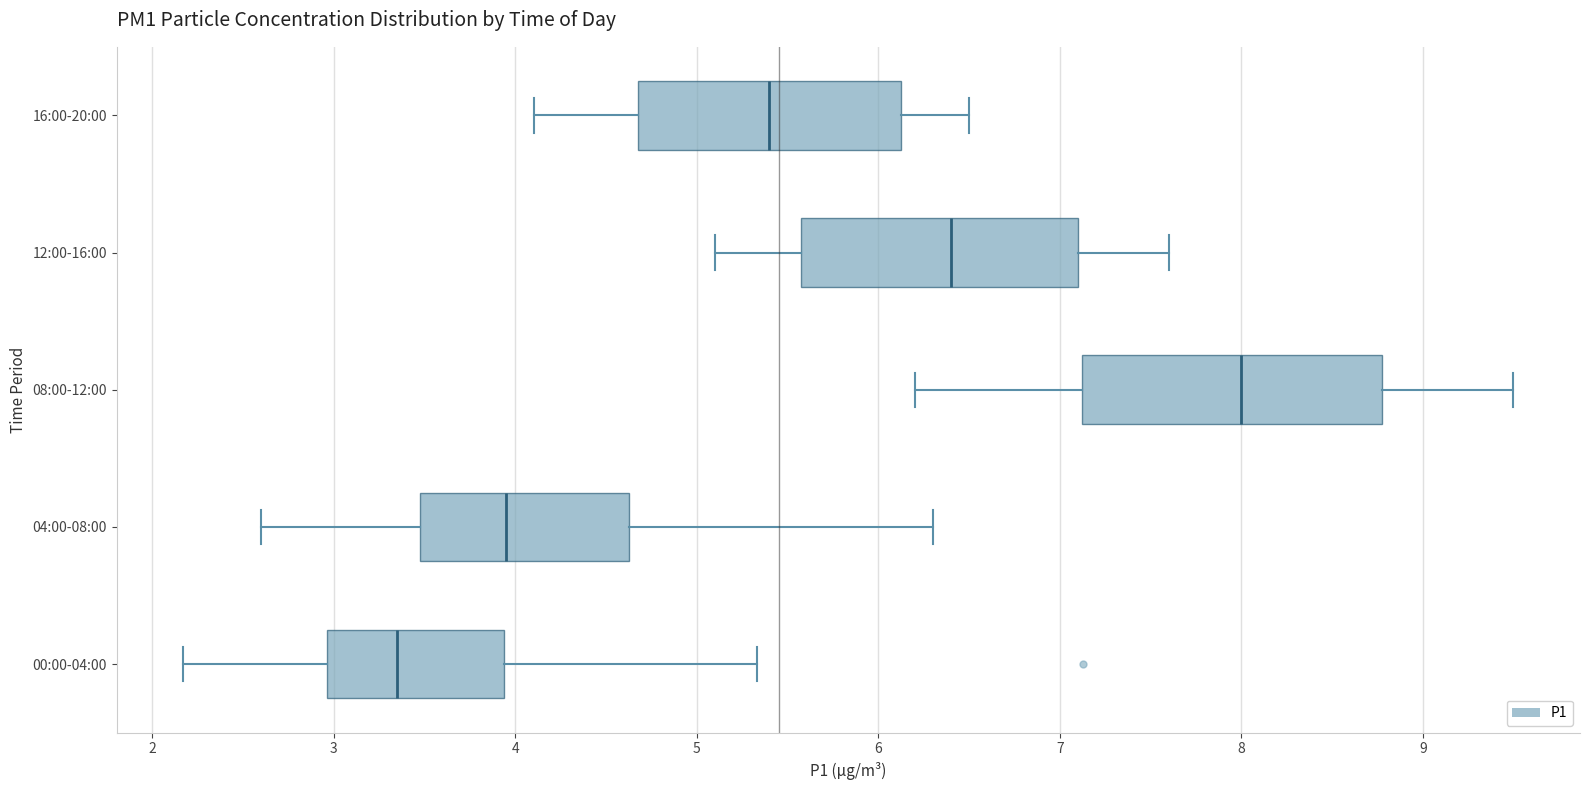

Reading bottom to top, transcribe this box plot: for each box, give where its median line is, the range the box spans, and where its two whiskers end, as read against the x-axis. The values are not printed on the chart, so give them approximately, as read against the axis.

00:00-04:00: median 3.4, box 3.0 to 3.9, whiskers 2.2 to 5.3
04:00-08:00: median 4.0, box 3.5 to 4.6, whiskers 2.6 to 6.3
08:00-12:00: median 8.0, box 7.1 to 8.8, whiskers 6.2 to 9.5
12:00-16:00: median 6.4, box 5.6 to 7.1, whiskers 5.1 to 7.6
16:00-20:00: median 5.4, box 4.7 to 6.1, whiskers 4.1 to 6.5